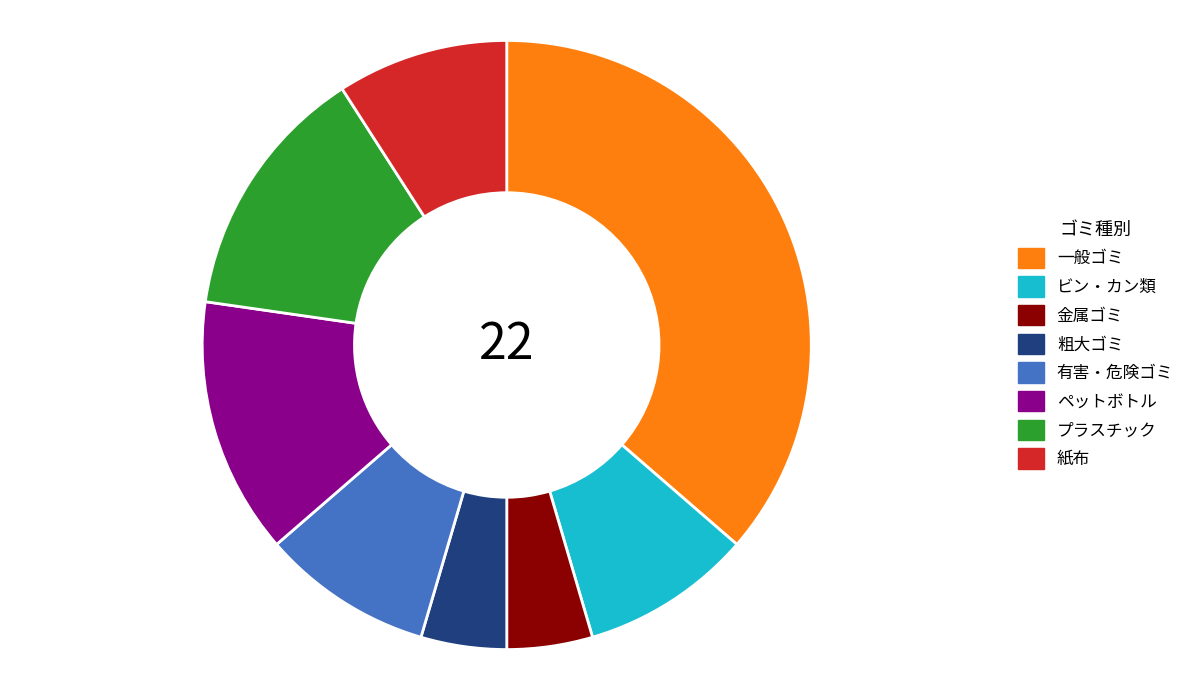

What is the ratio of the value at 紙布 to the value at ペットボトル?

0.7